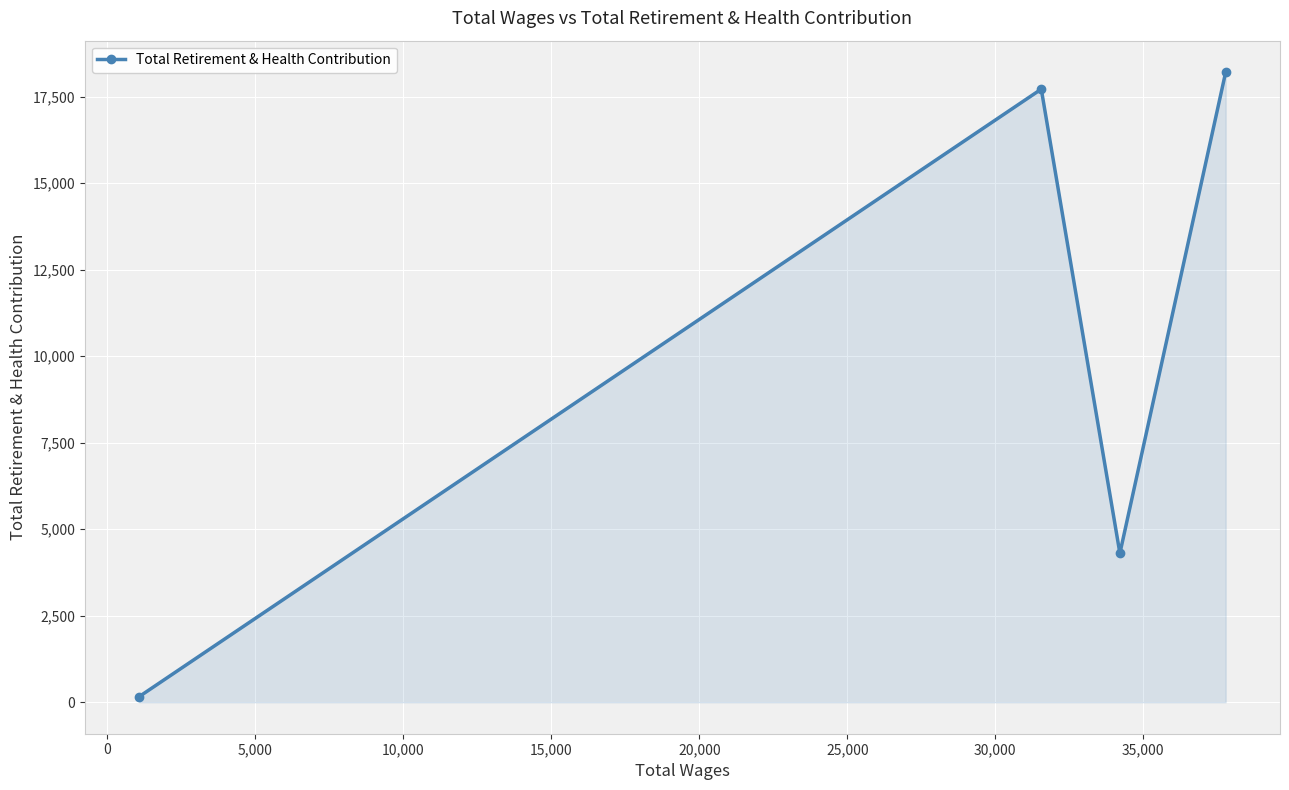

What is the maximum value shown in the chart?

18205